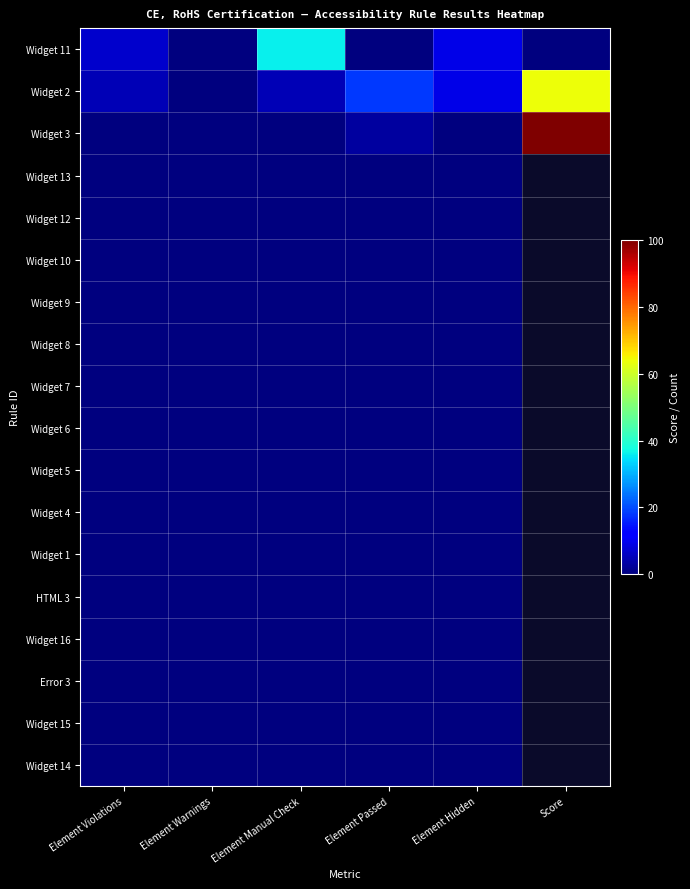

The Widget 6 series shows 0.0 at Element Manual Check. True or false?

True